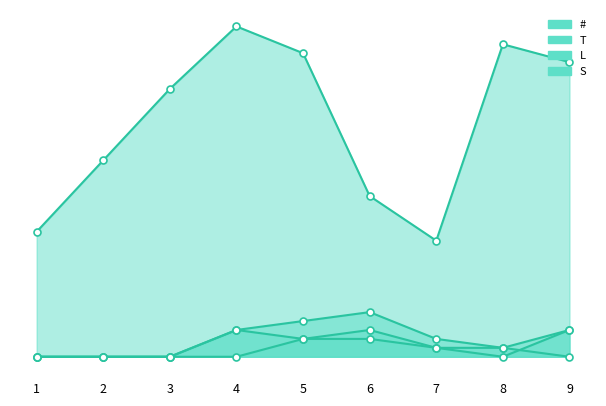

How many lines are shown in the chart?

4